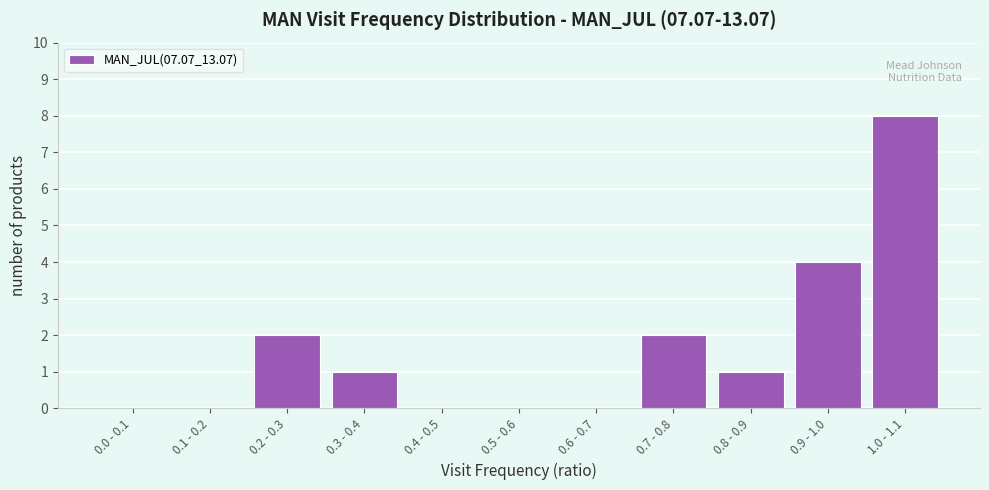

Reading left to right, list all the values displayed in this chart.

0.0 - 0.1=0	0.1 - 0.2=0	0.2 - 0.3=2	0.3 - 0.4=1	0.4 - 0.5=0	0.5 - 0.6=0	0.6 - 0.7=0	0.7 - 0.8=2	0.8 - 0.9=1	0.9 - 1.0=4	1.0 - 1.1=8